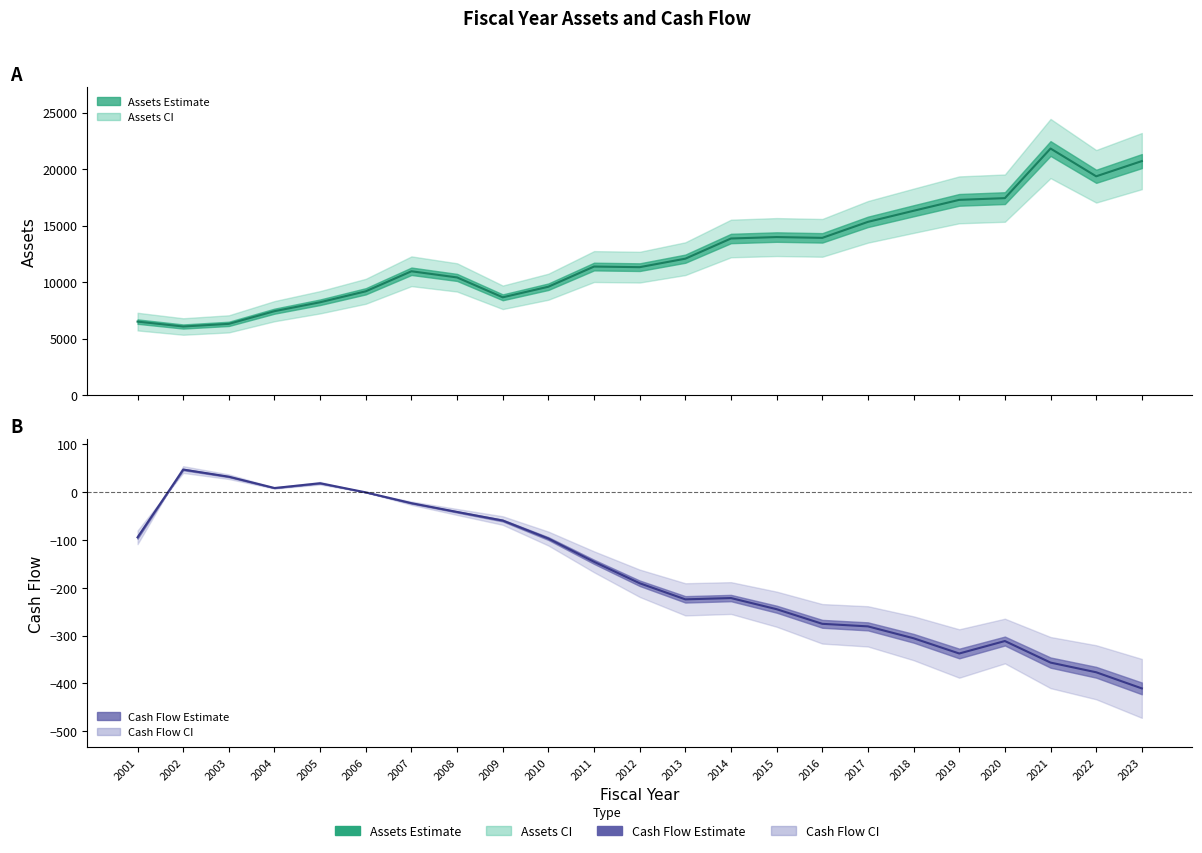

True or false: Assets has more than 1 interior local peaks.

True